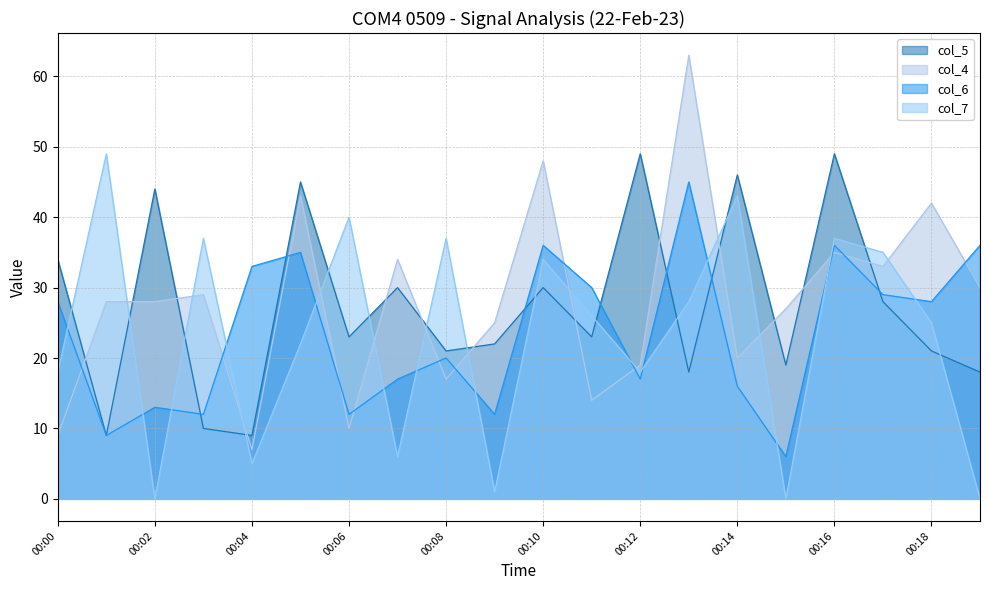

What is the difference between the col_6 values at 00:10 and 00:00?

8